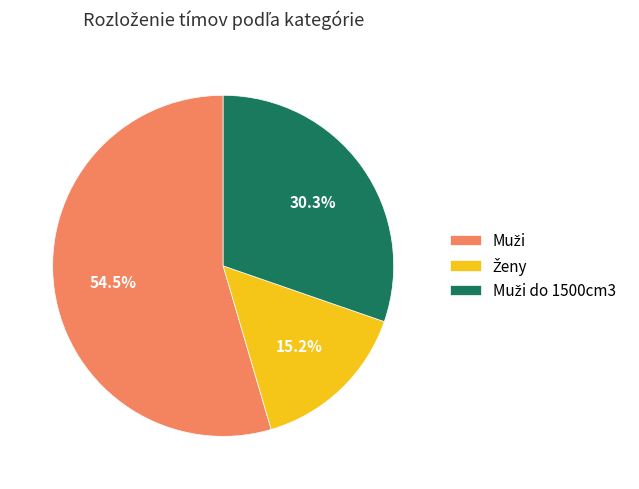

Is there any slice that represents more than half of the pie?

Yes